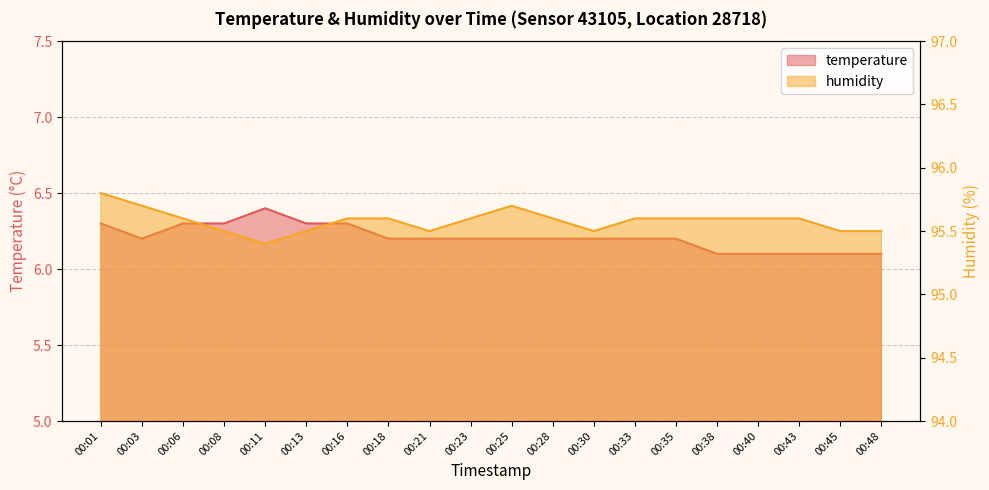

True or false: temperature and humidity cross at least once.

False